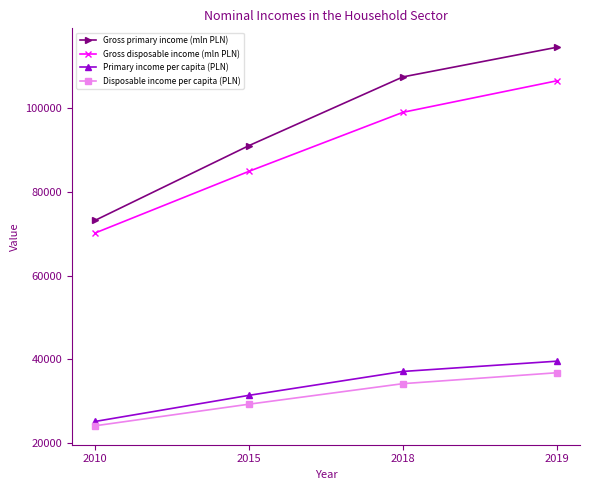

Read the Primary income per capita (PLN) value at 2018.

37071